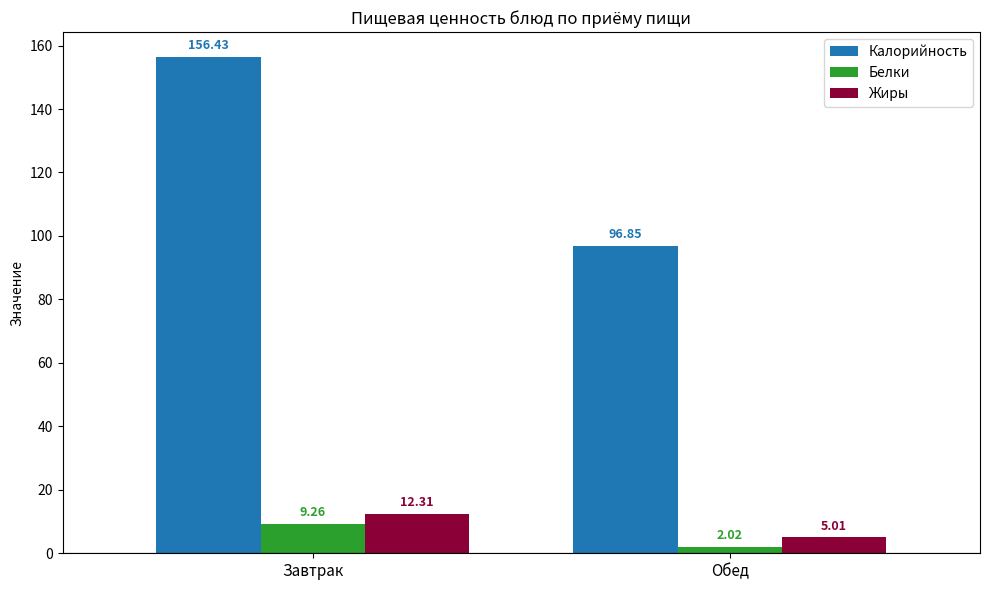

Are the bars grouped side by side (vs. stacked)?

Yes